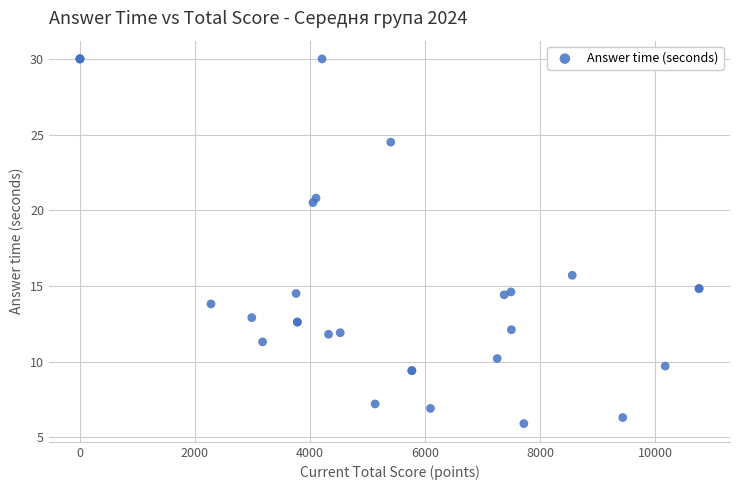

What Y value in the scatter plot is closest to 17?

15.7